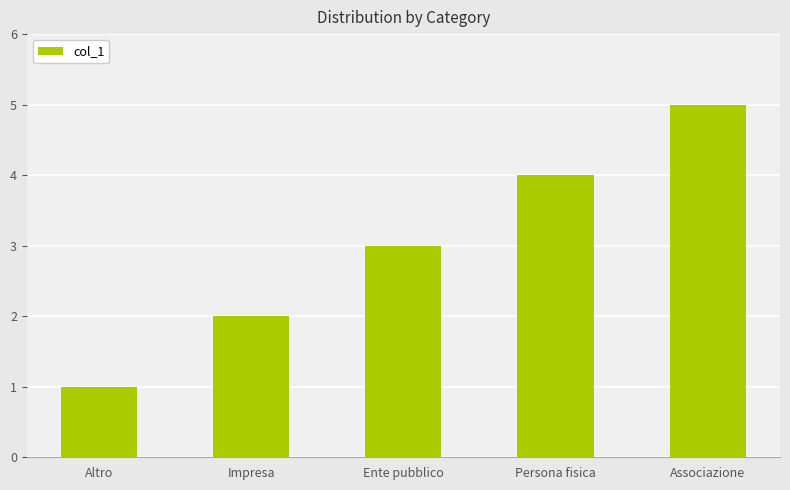

List the labels in order of value, largest first.

Associazione, Persona fisica, Ente pubblico, Impresa, Altro